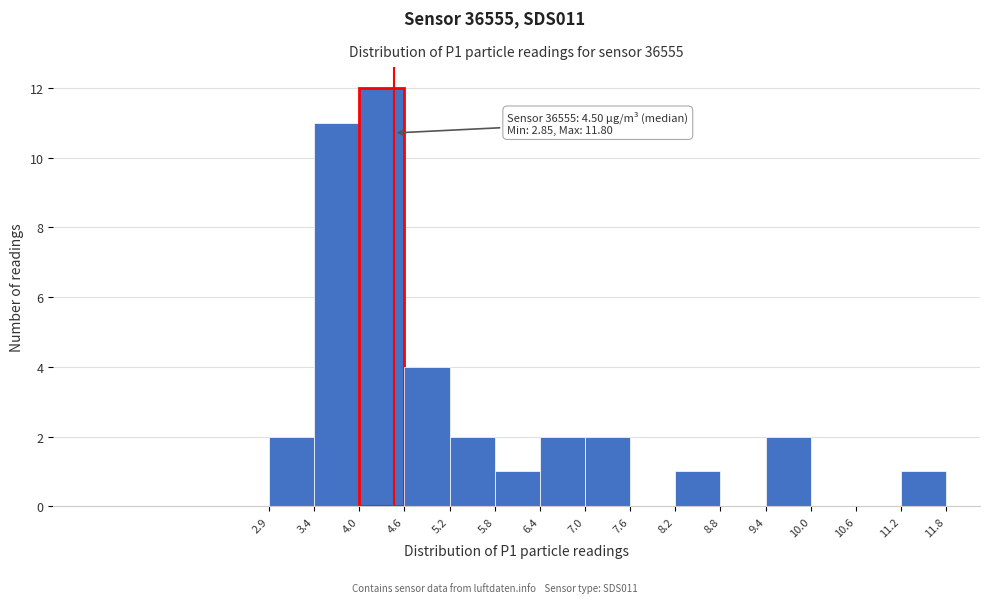

Which range on the x-axis has the tallest bar?

4.0 to 4.6